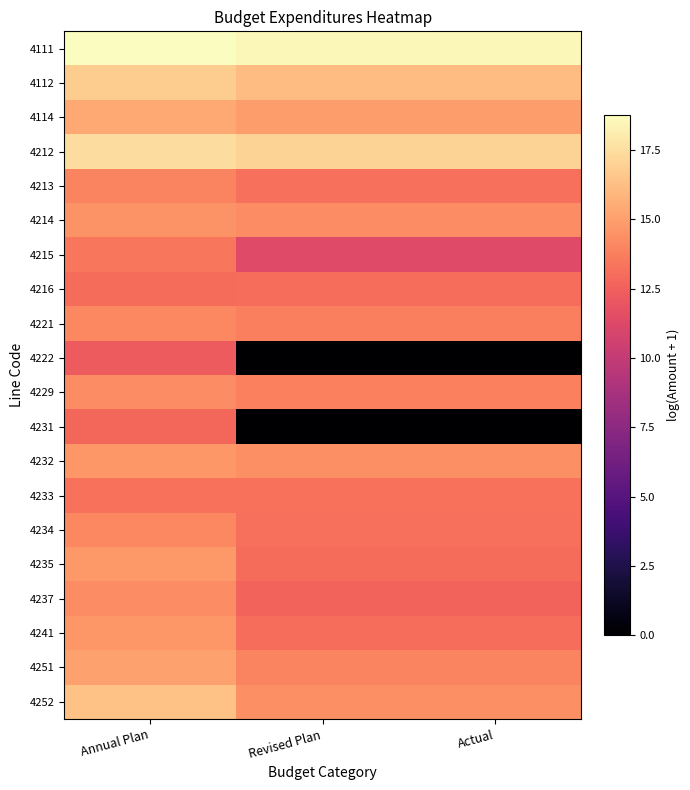

Rank the series at Actual from highest to lowest value.

4111, 4212, 4112, 4114, 4232, 4252, 4214, 4251, 4229, 4221, 4233, 4213, 4234, 4216, 4241, 4235, 4237, 4215, 4222, 4231